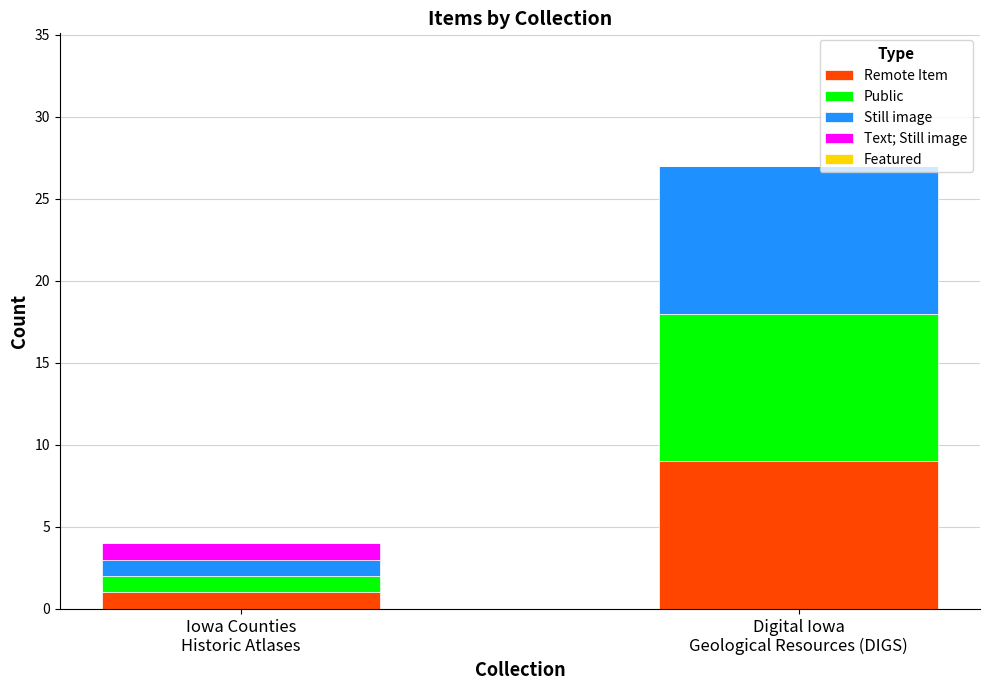

What is the highest value of the Remote Item series?

9